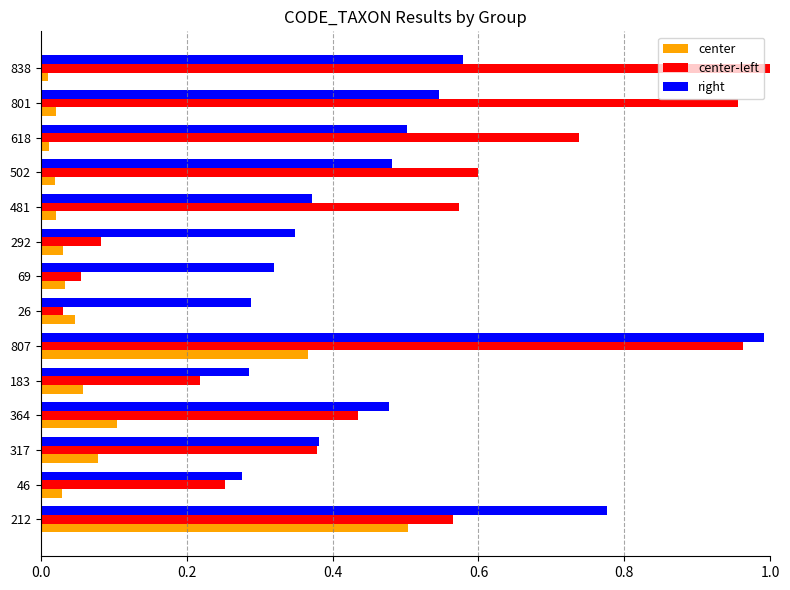

What is the sum of the right values at 481 and 801?

0.9